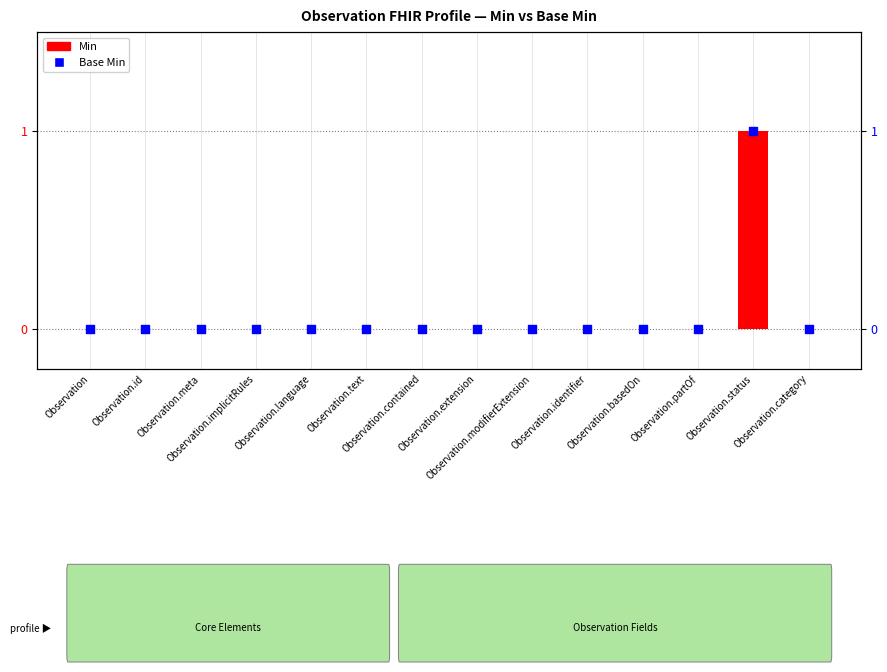

Which series contains the lowest Y value?

Min